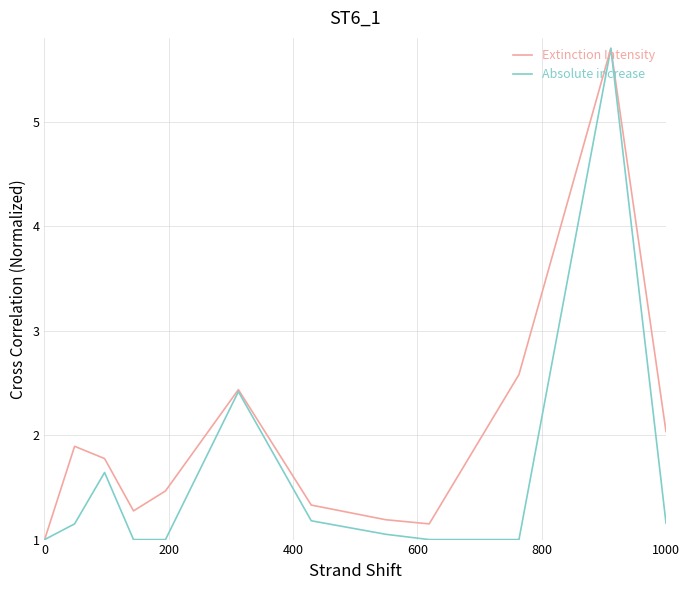

Which series has the largest total across all categories?

Extinction Intensity